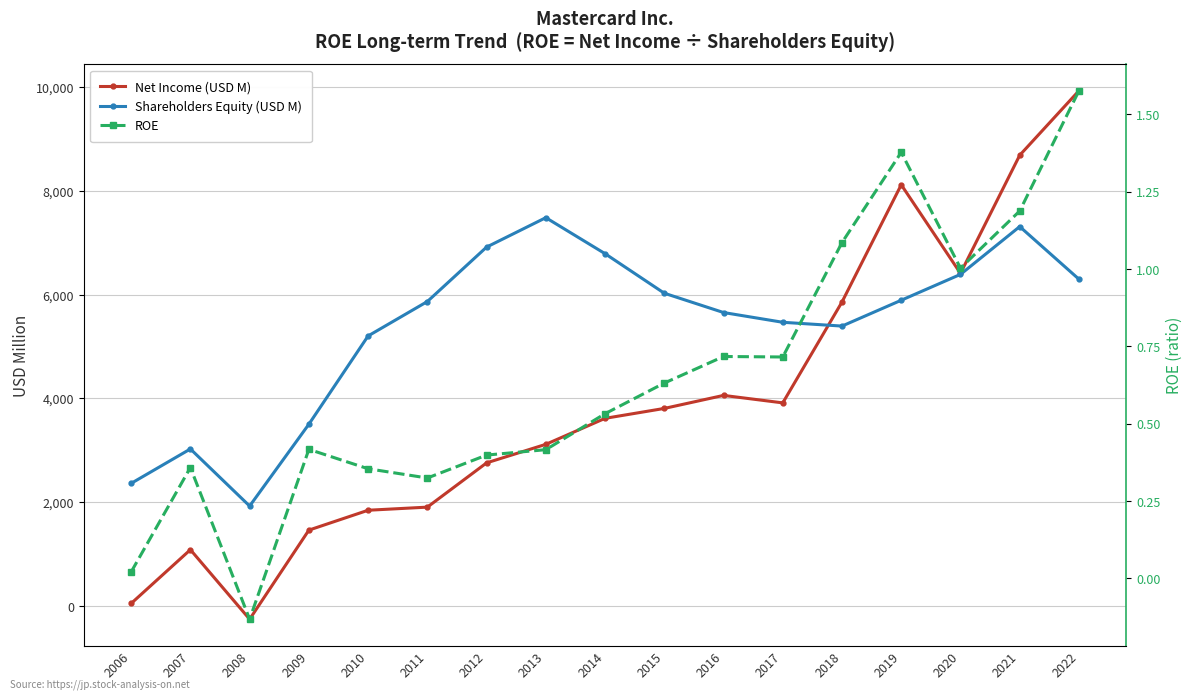

What is the difference between the second highest and second lowest values in the ROE series?

1.4